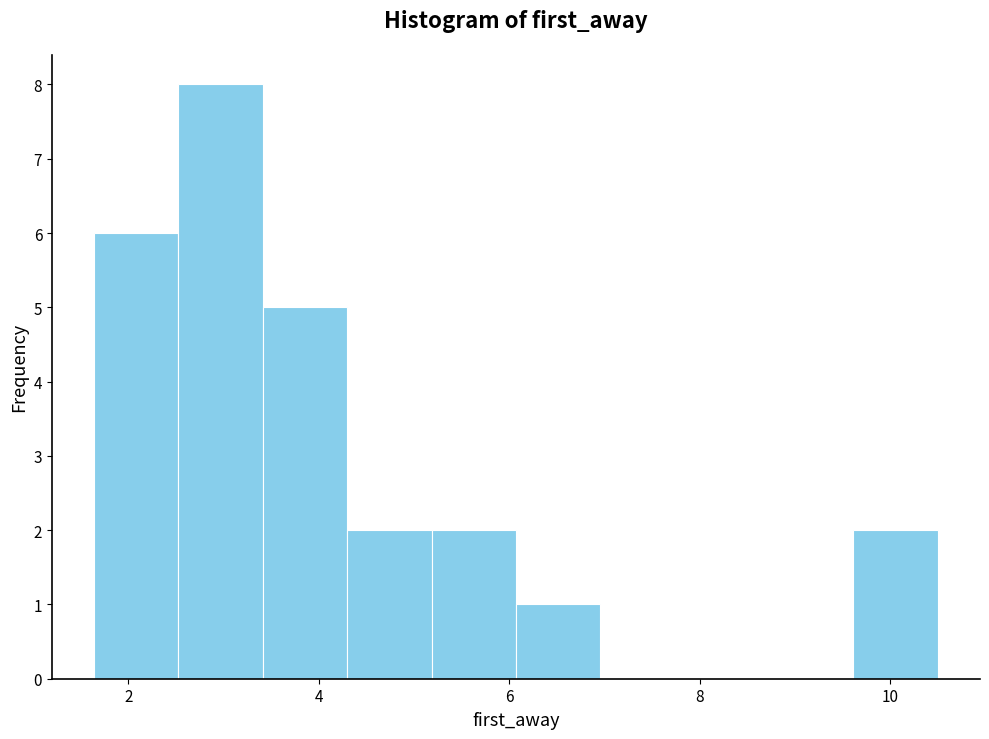

Over which range of the x-axis is the bar tallest?

2.6 to 3.4